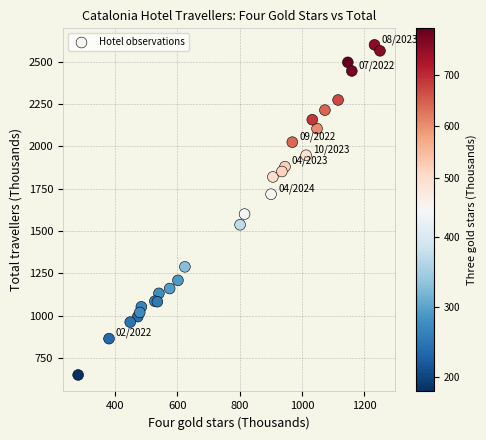

What Y value in the scatter plot is closest to 1624?

1599.9